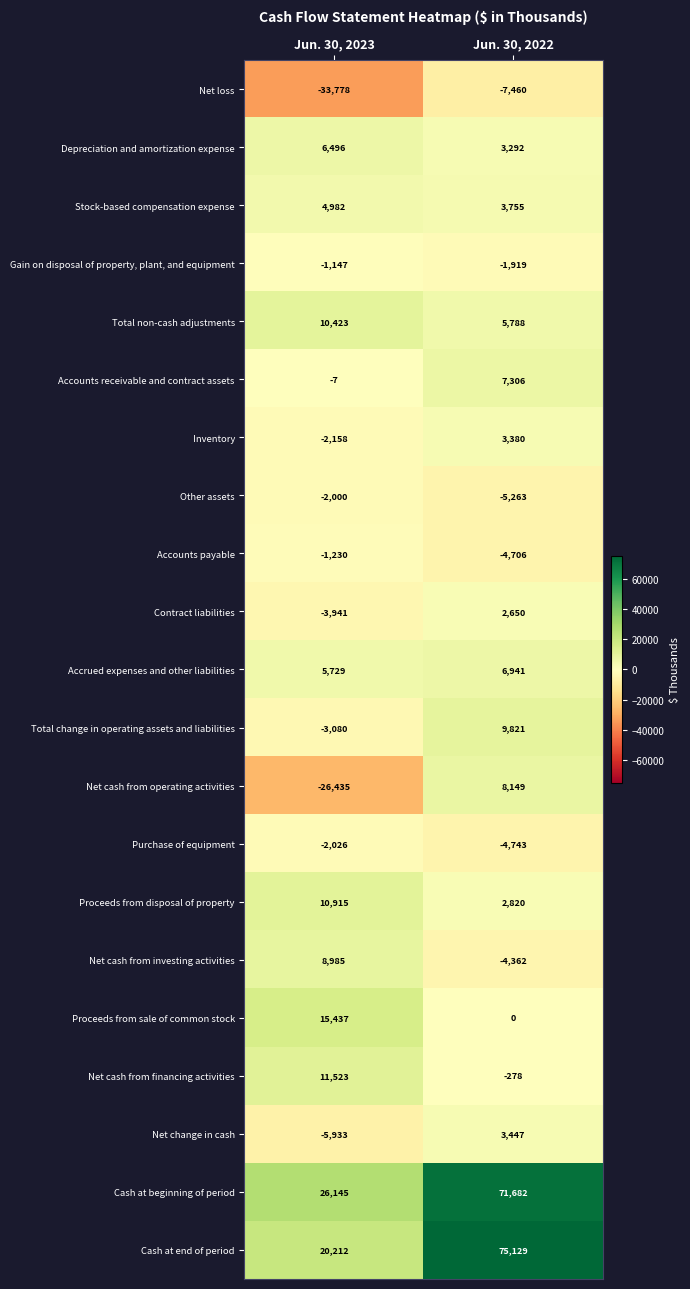

What is the greatest value displayed?

75129